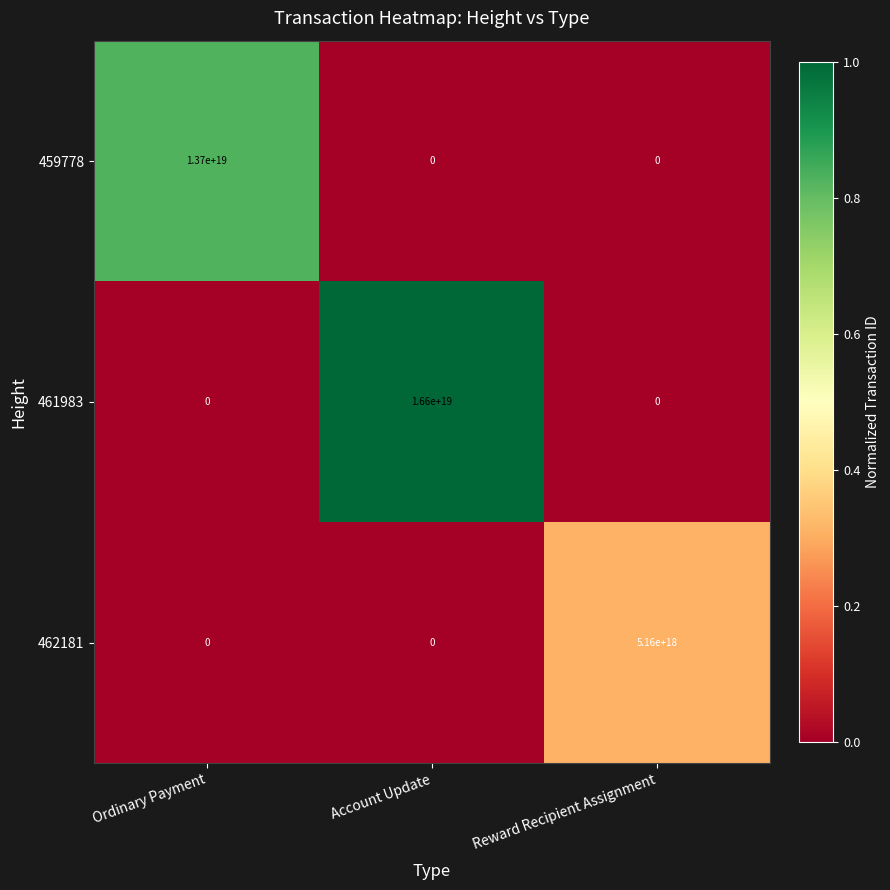

Rank the series by their average value, from highest to lowest.

461983, 459778, 462181